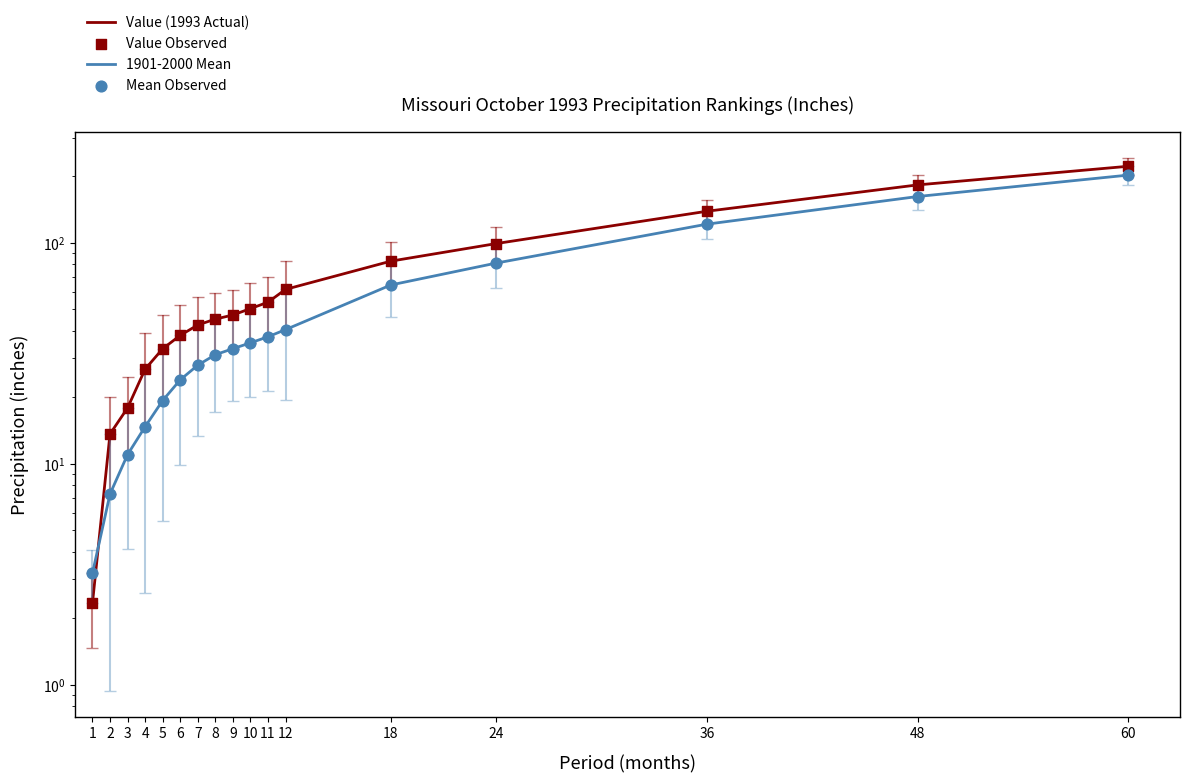

Which series reaches the maximum Y coordinate?

Value (1993 Actual)